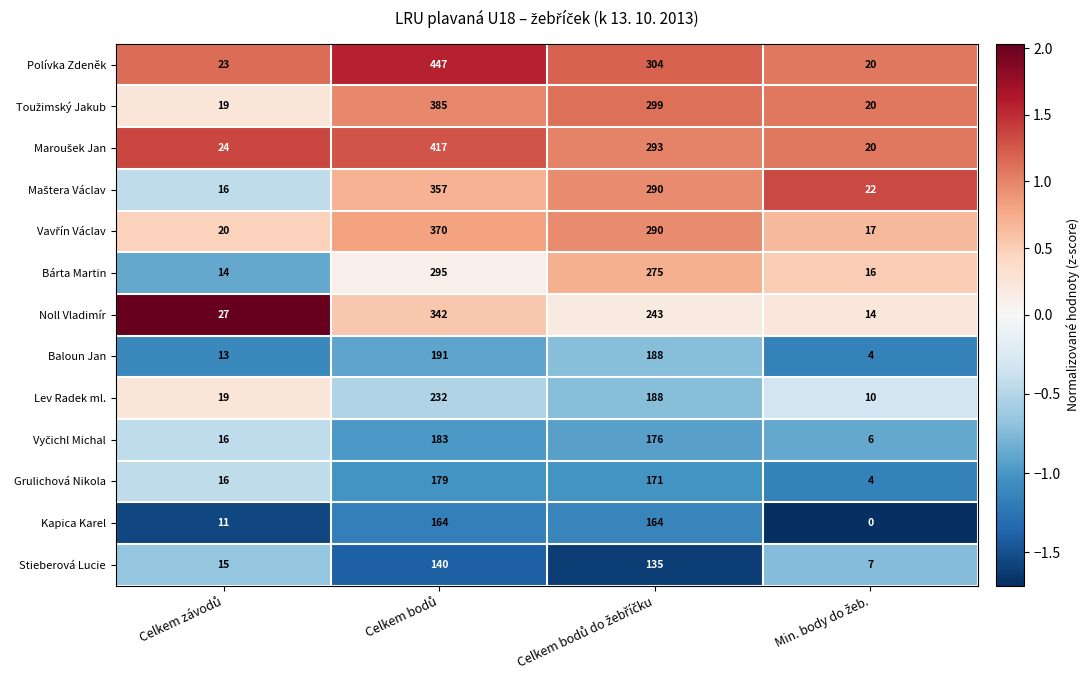

What is the sum of all Bárta Martin values?

600